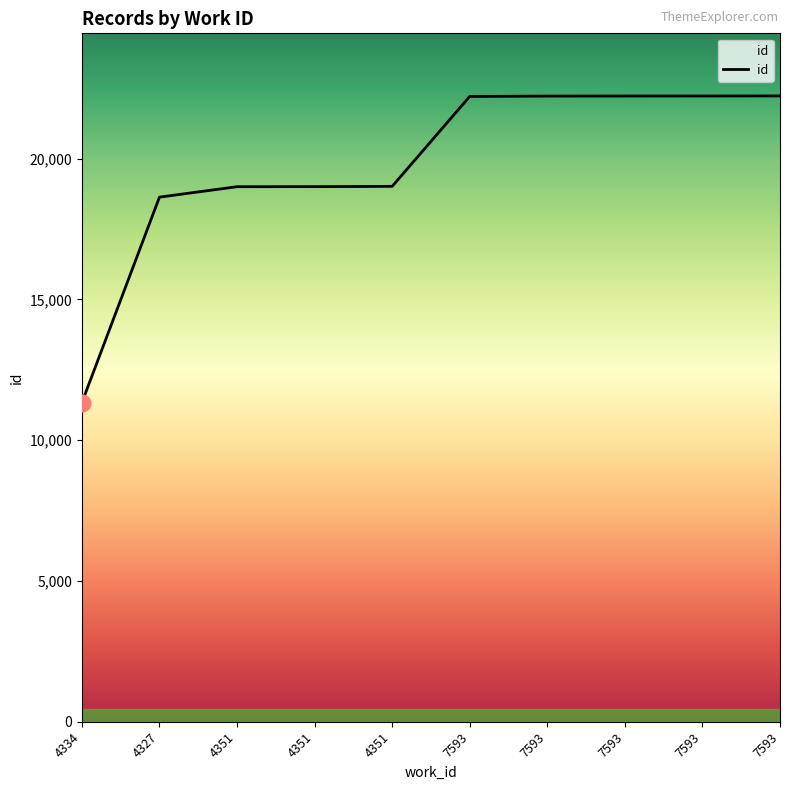

List the labels in order of value, largest first.

7593, 7593, 7593, 7593, 7593, 4351, 4351, 4351, 4327, 4334